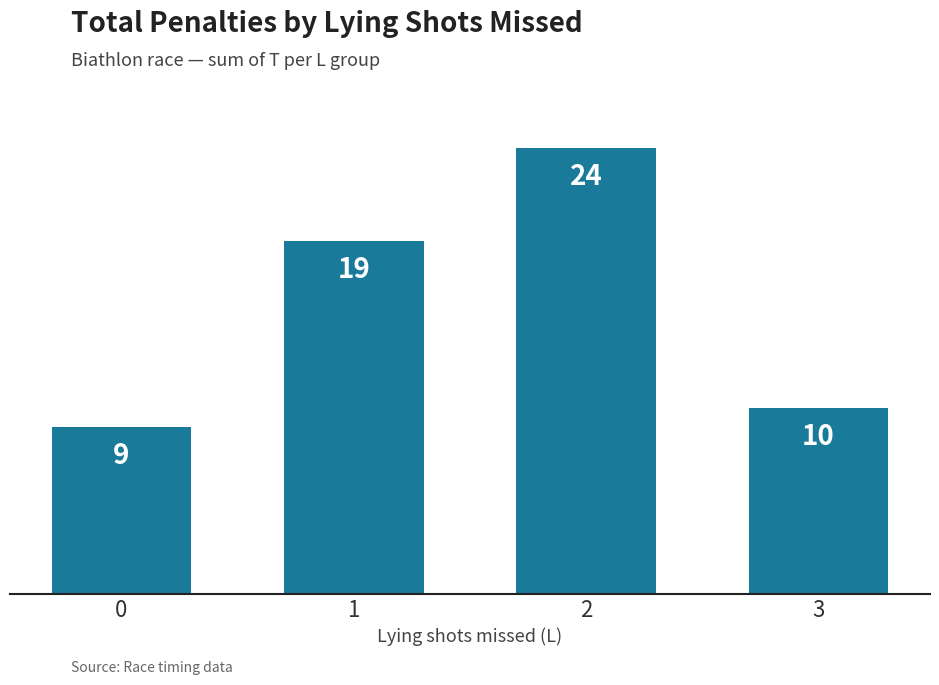

True or false: the data shows 24 at 2.

True